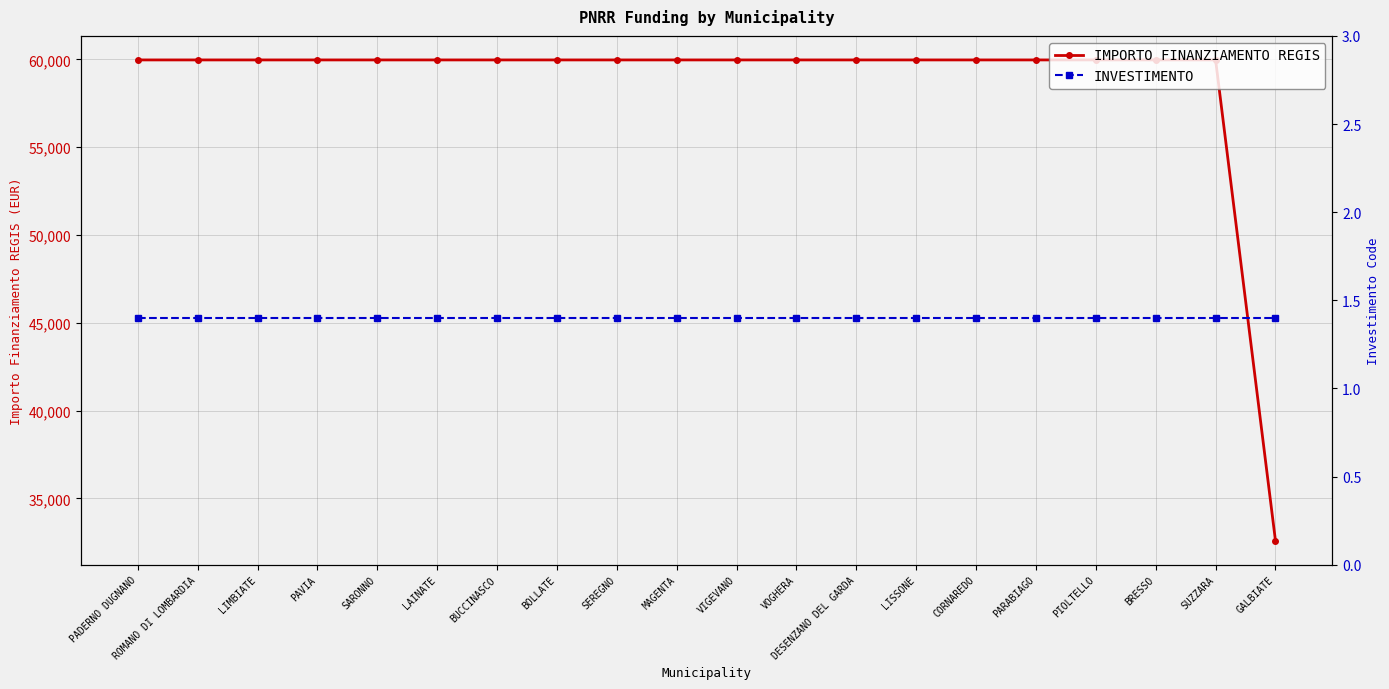

True or false: INVESTIMENTO and IMPORTO FINANZIAMENTO REGIS intersect in this chart.

False